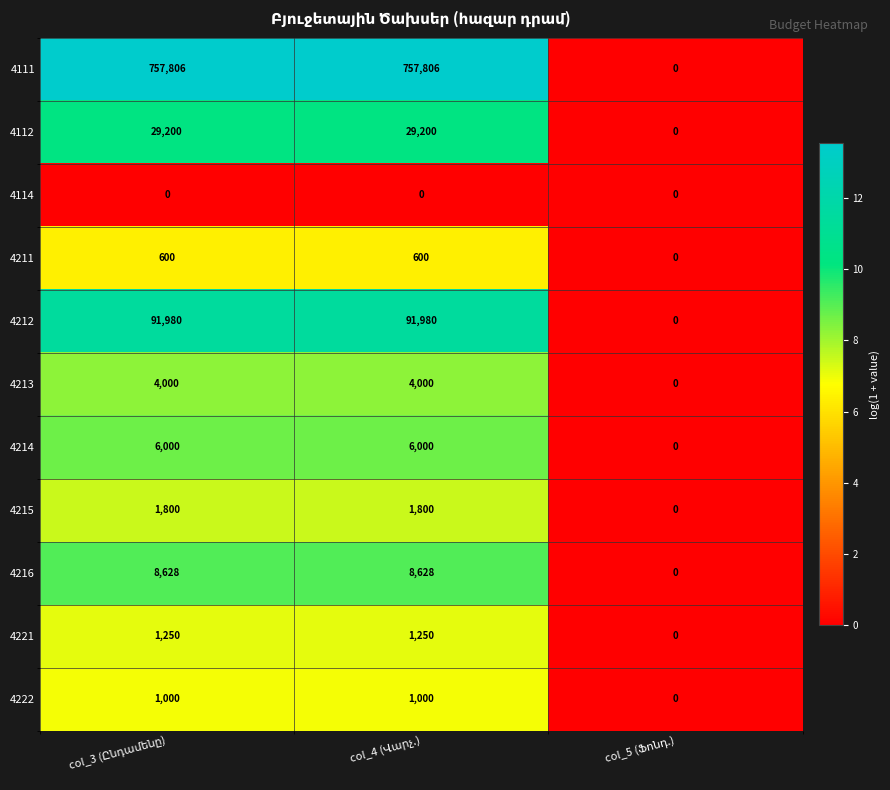

At how many categories does at least one series exceed 5?

2